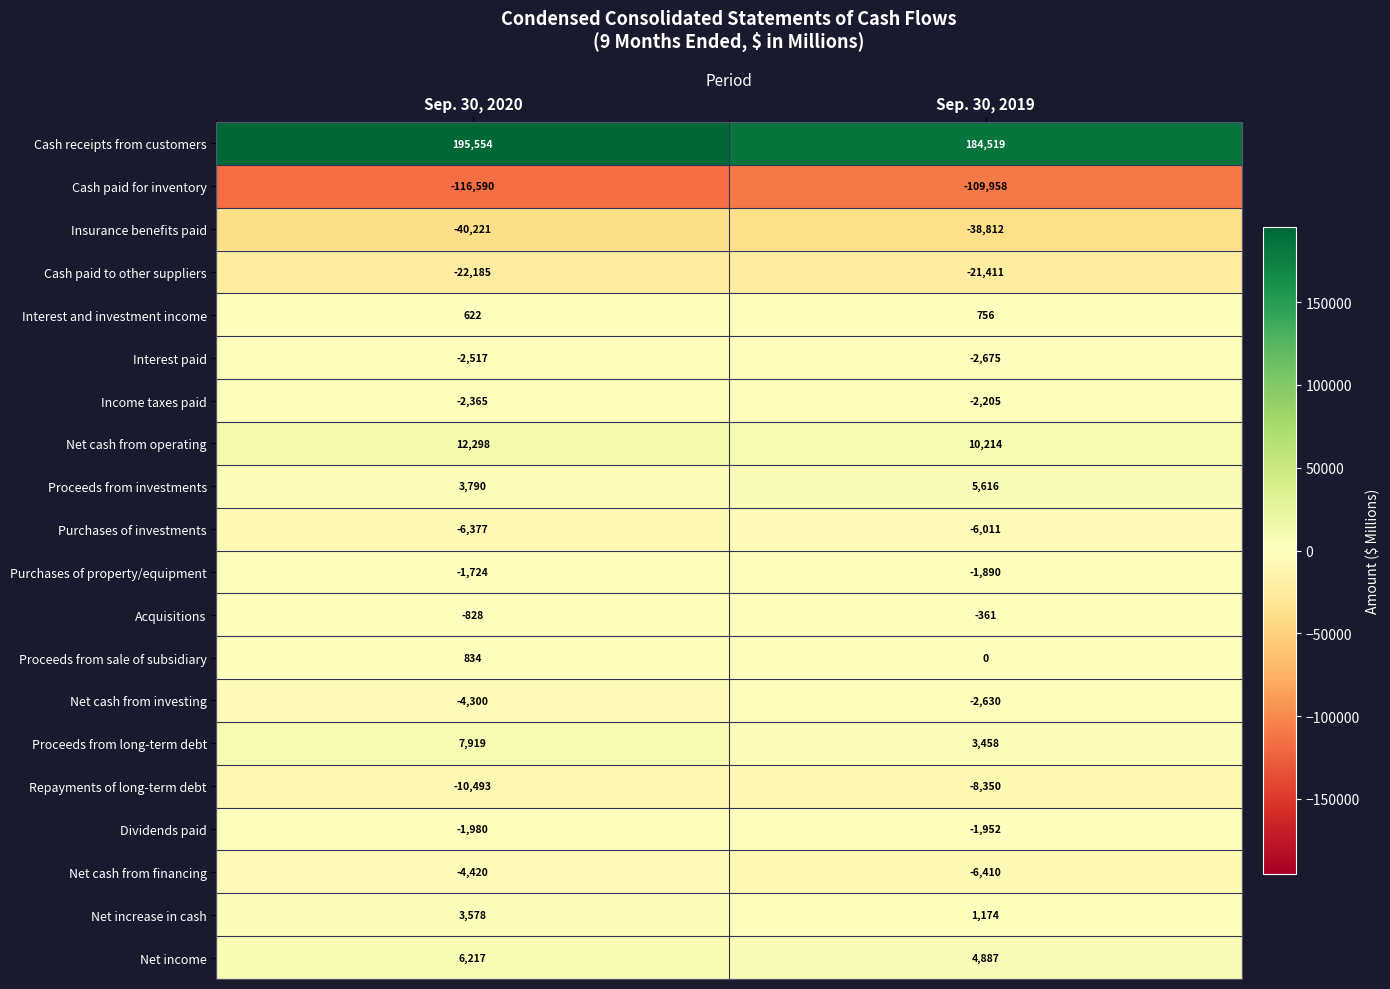

The Interest and investment income series shows 622 at Sep. 30, 2020. True or false?

True